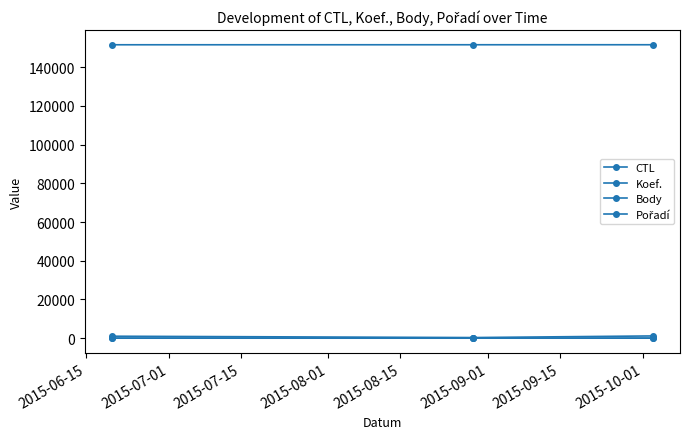

How many lines are shown in the chart?

4